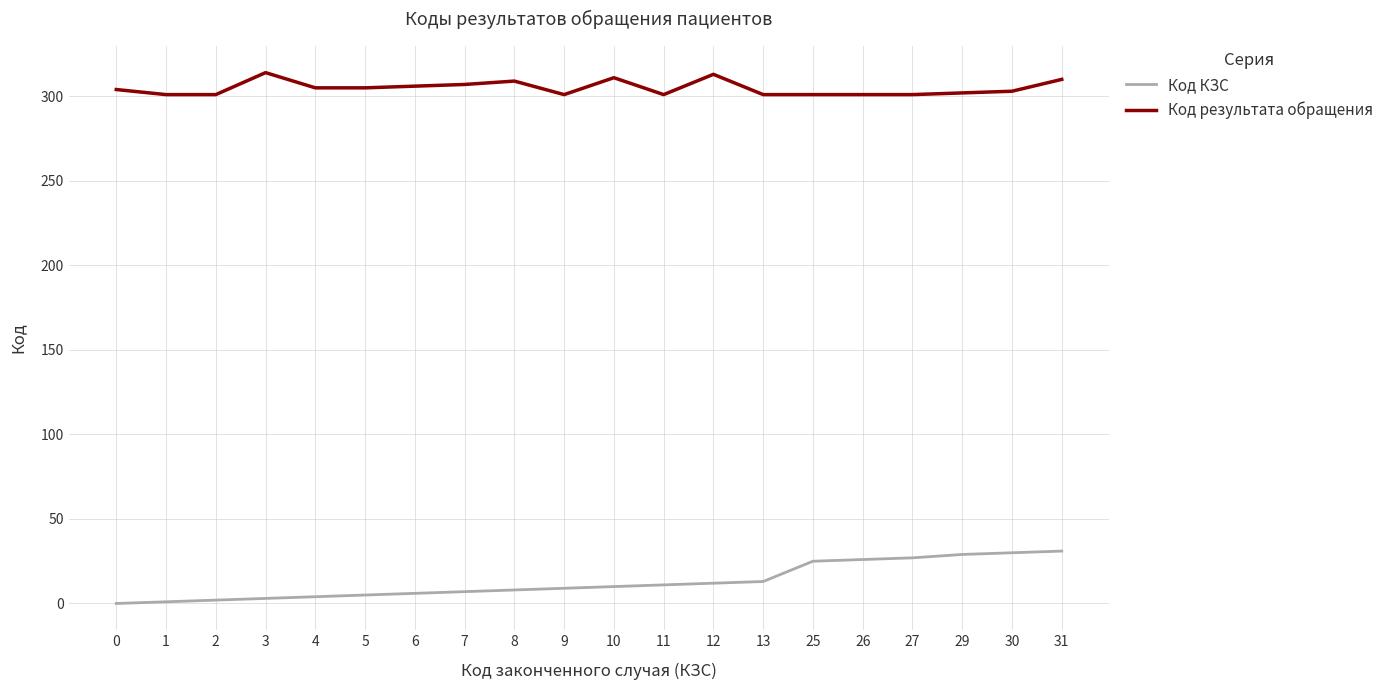

Which series has the widest spread of values?

Код КЗС